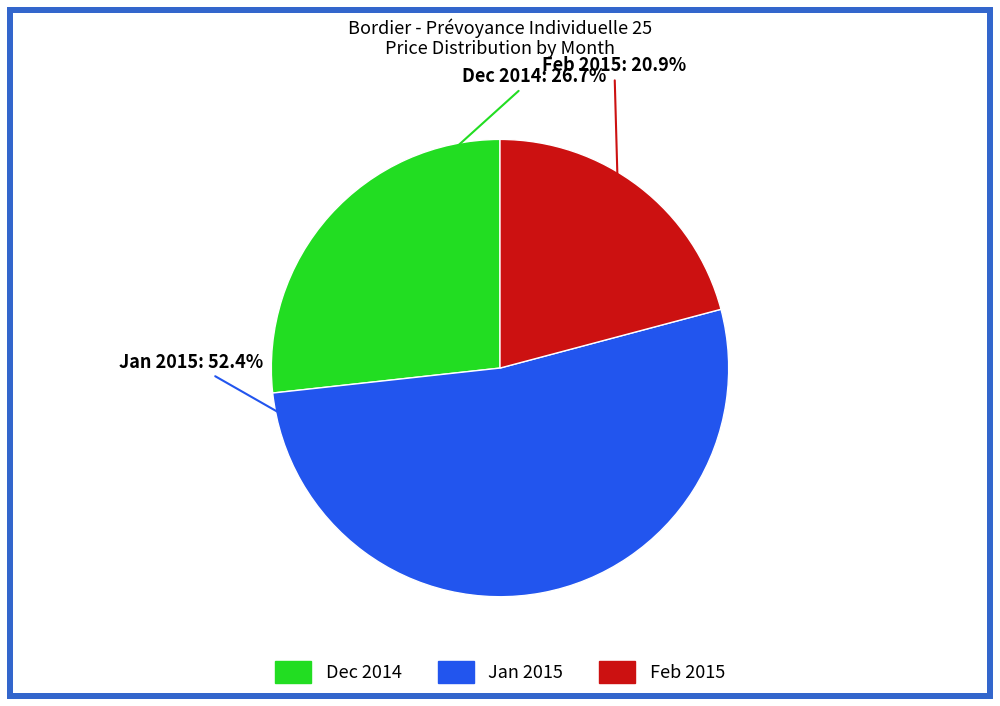

Does any single category account for the majority?

Yes